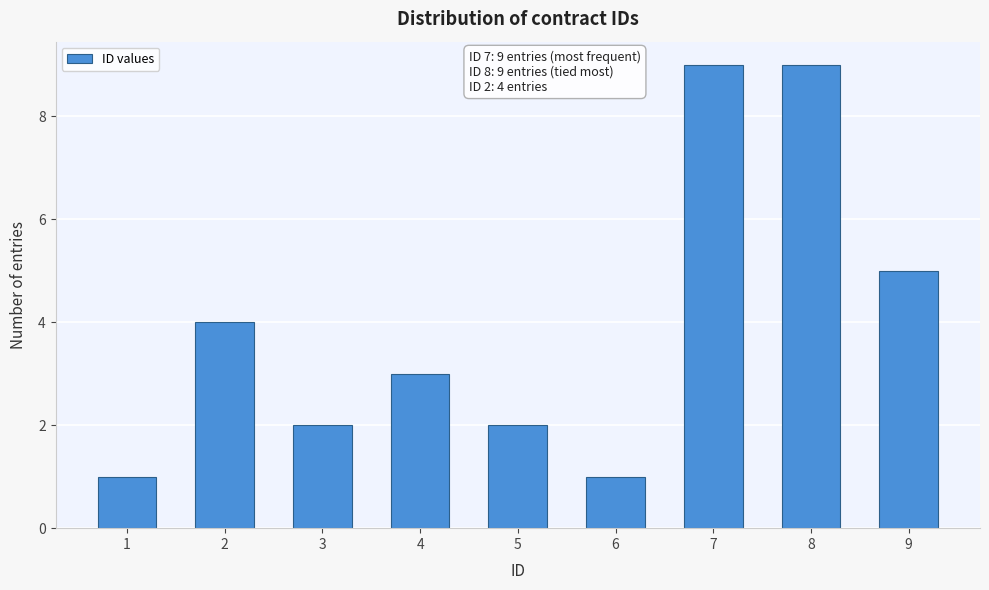

Reading right to left, list all the values displayed in this chart.

5	9	9	1	2	3	2	4	1